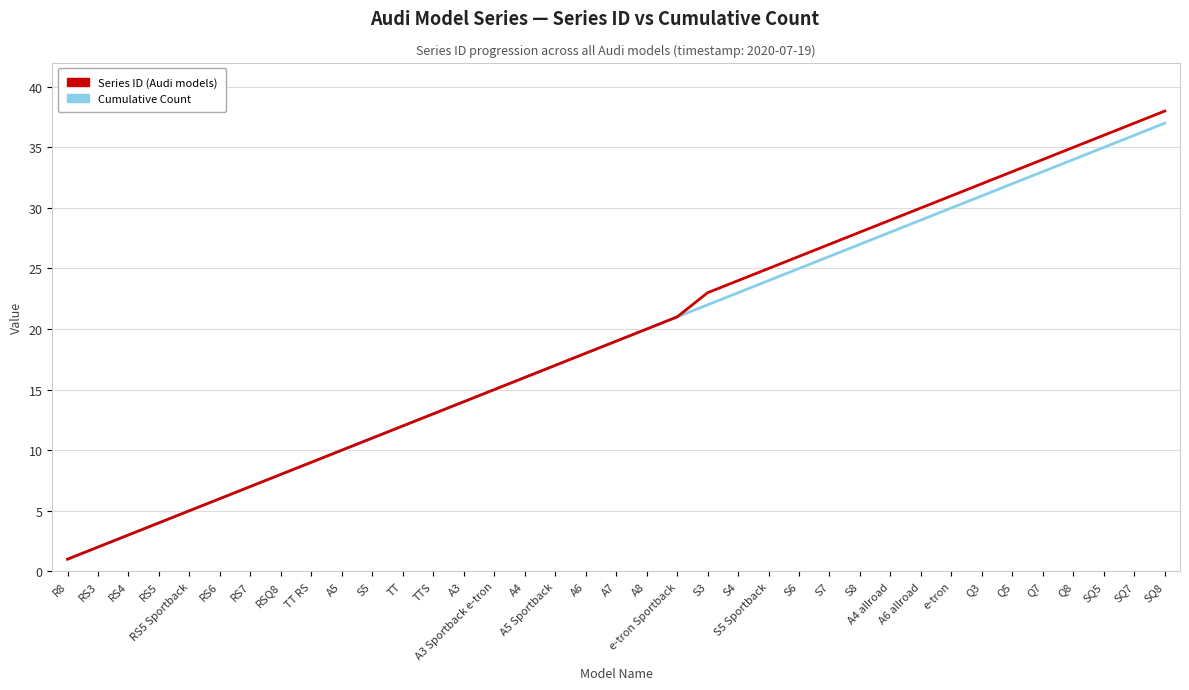

How many lines are shown in the chart?

2